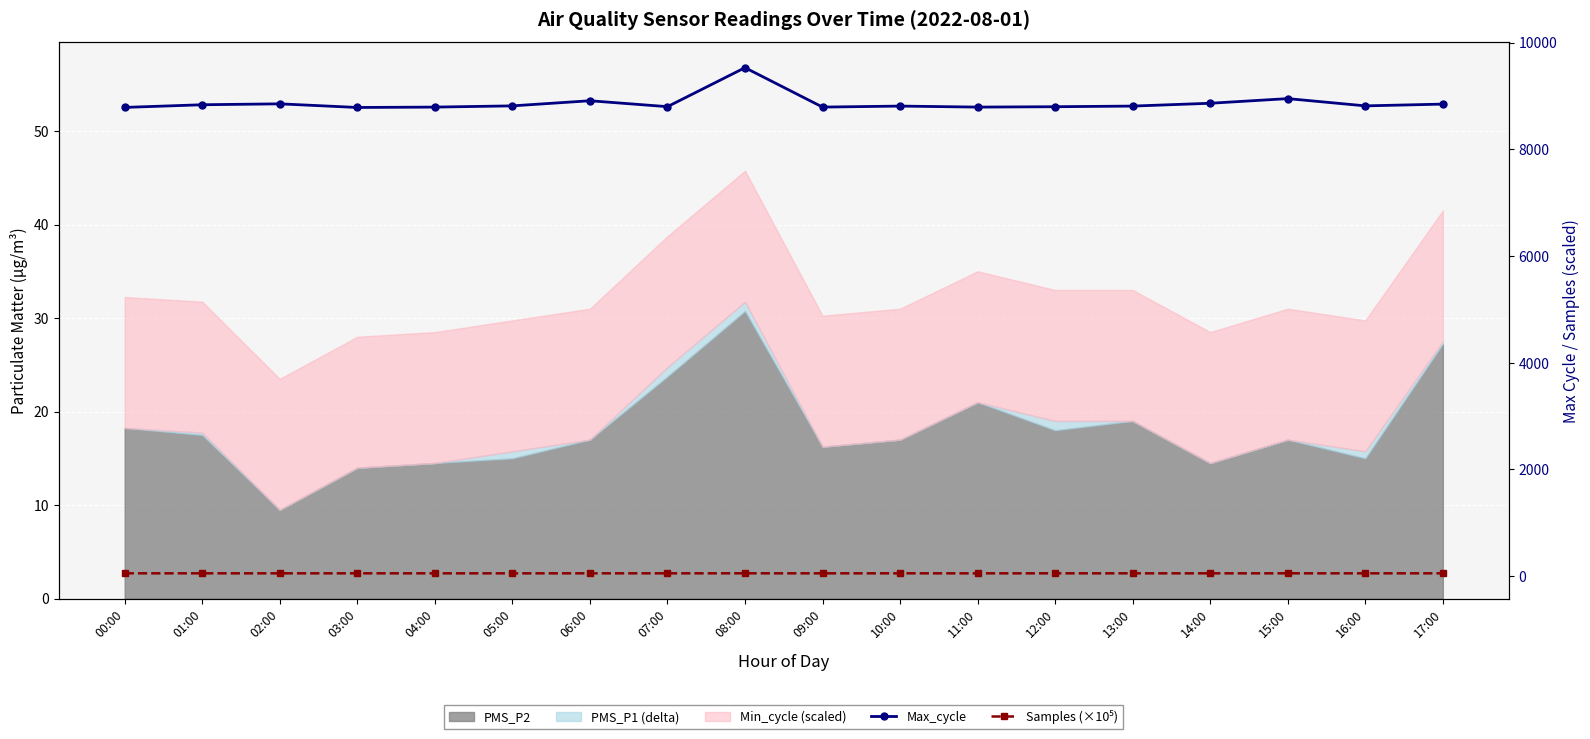

Where is Max_cycle nearest to the value 9159?

15:00